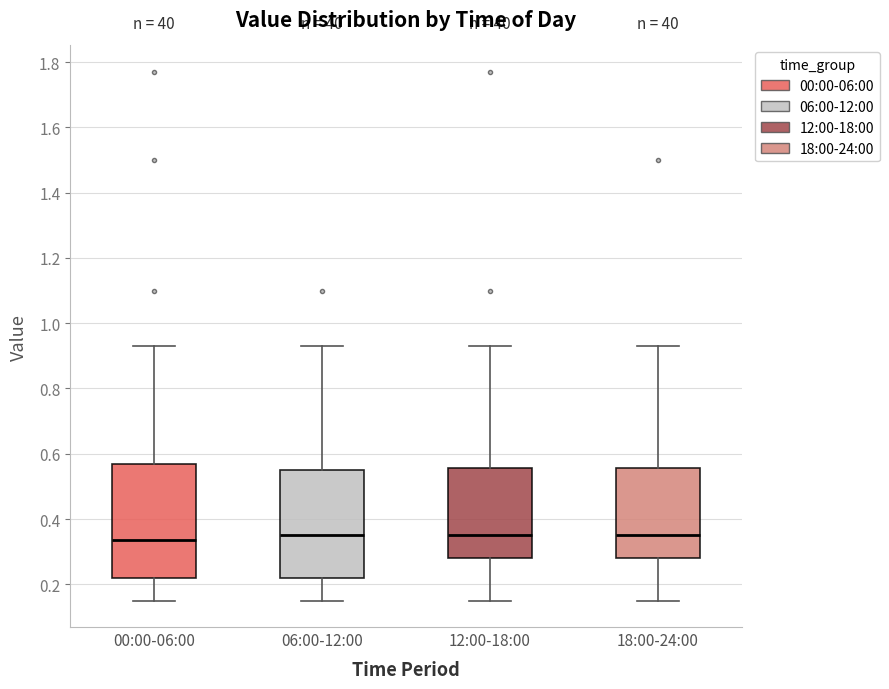

Where does the upper whisker of the box for 06:00-12:00 end on the y-axis? The values are not printed on the chart, so give them approximately, as read against the axis.

0.94